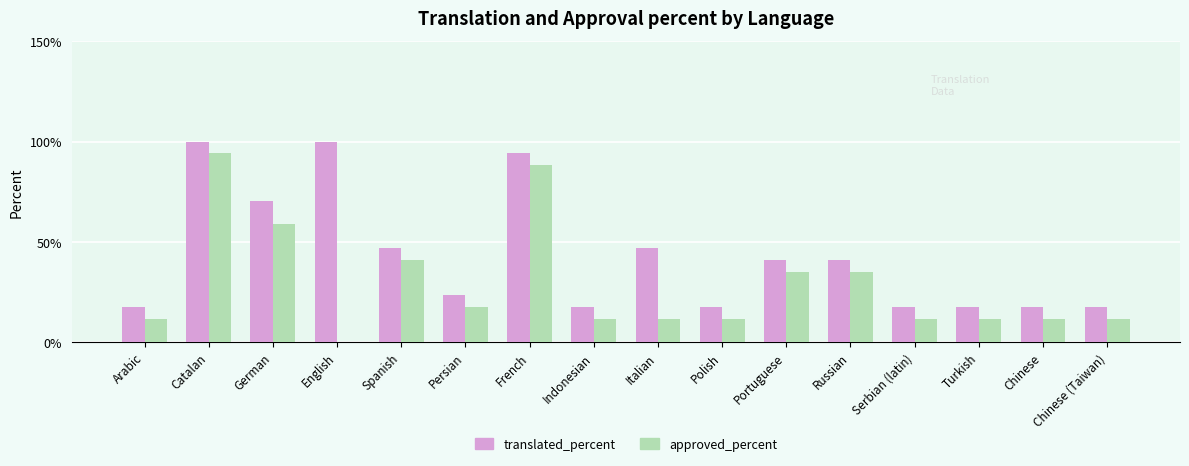

What is the total value across all series at Spanish?

88.1